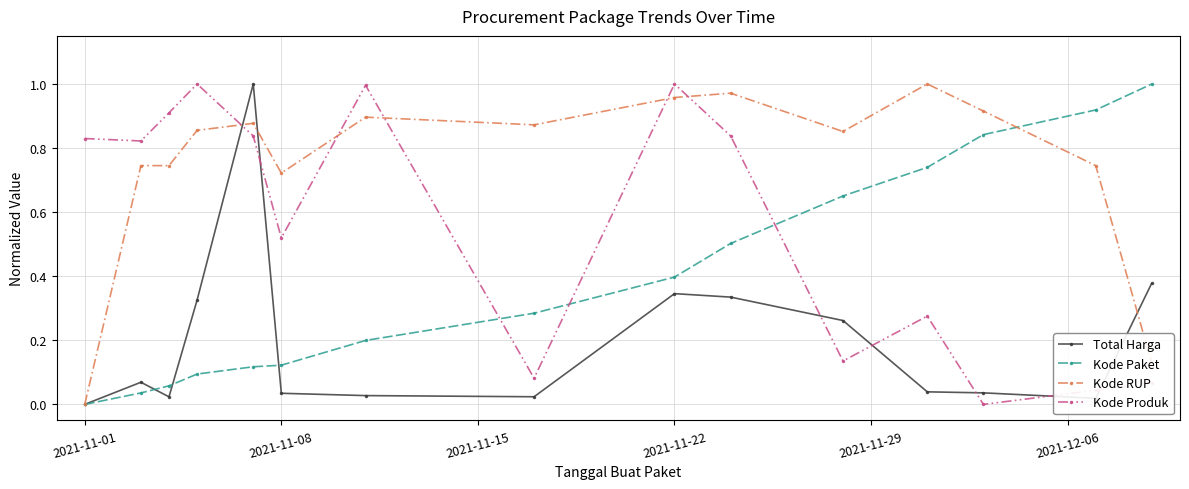

True or false: Kode Produk and Total Harga intersect in this chart.

True